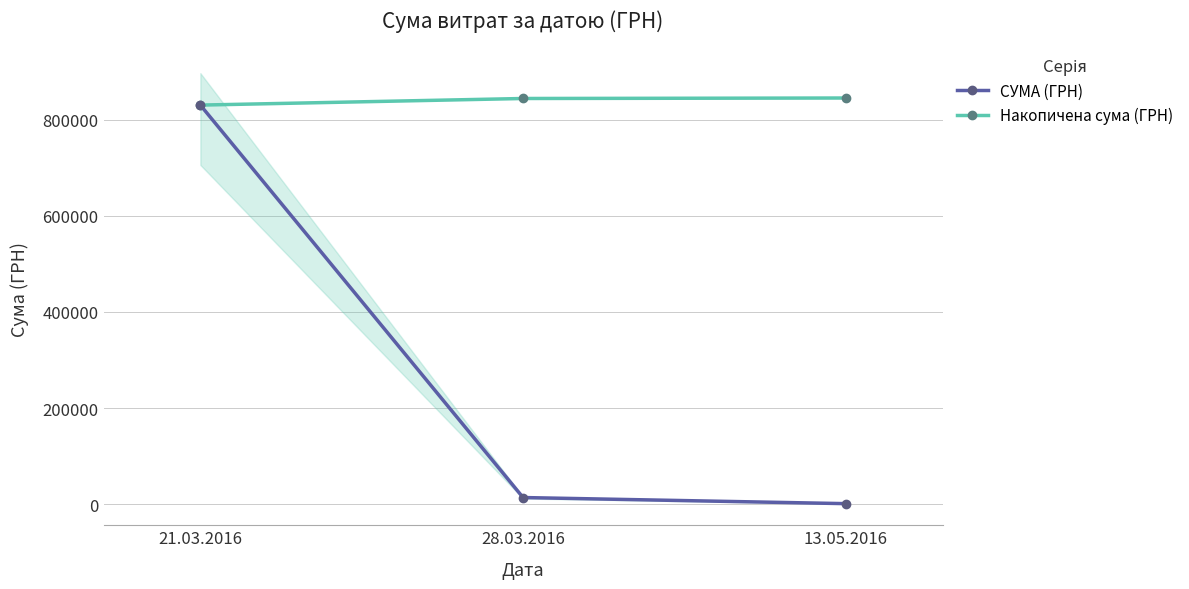

Which series changed the most between 21.03.2016 and 13.05.2016?

СУМА (ГРН)